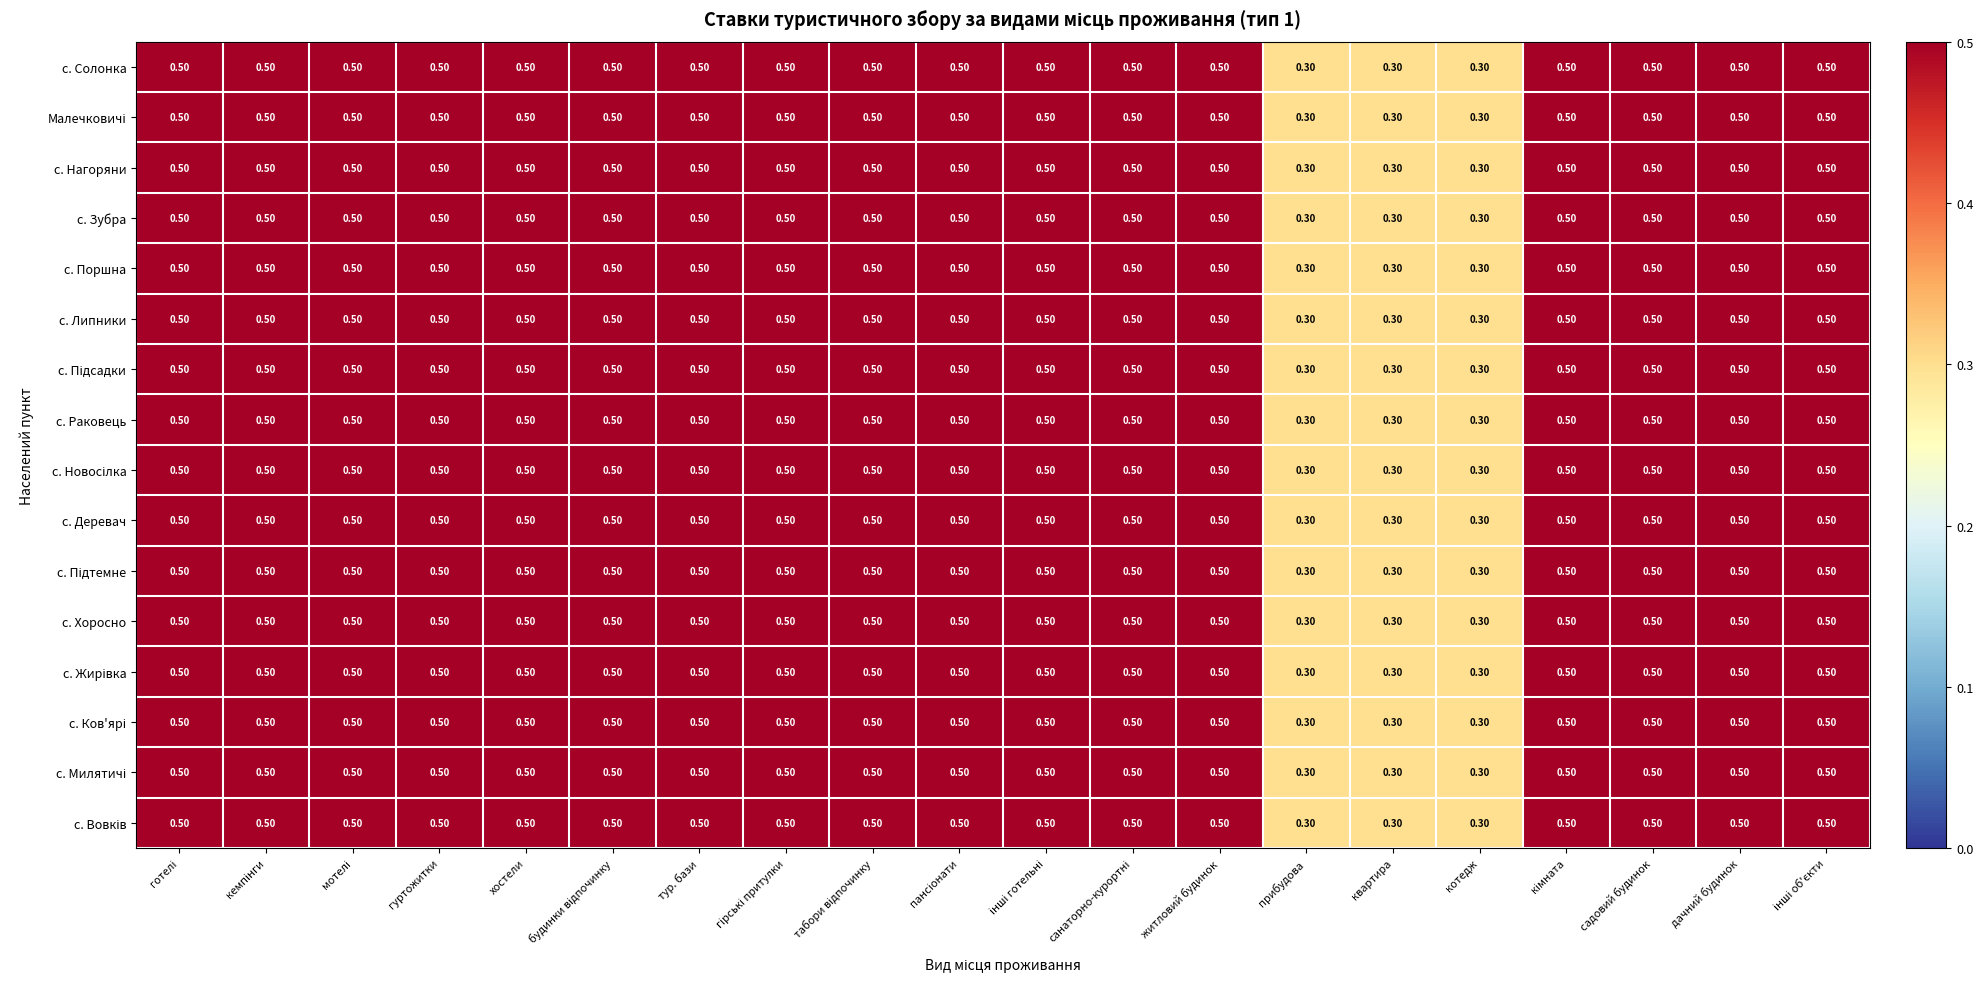

Is the value of с. Деревач at квартира greater than the value of с. Хоросно at хостели?

No